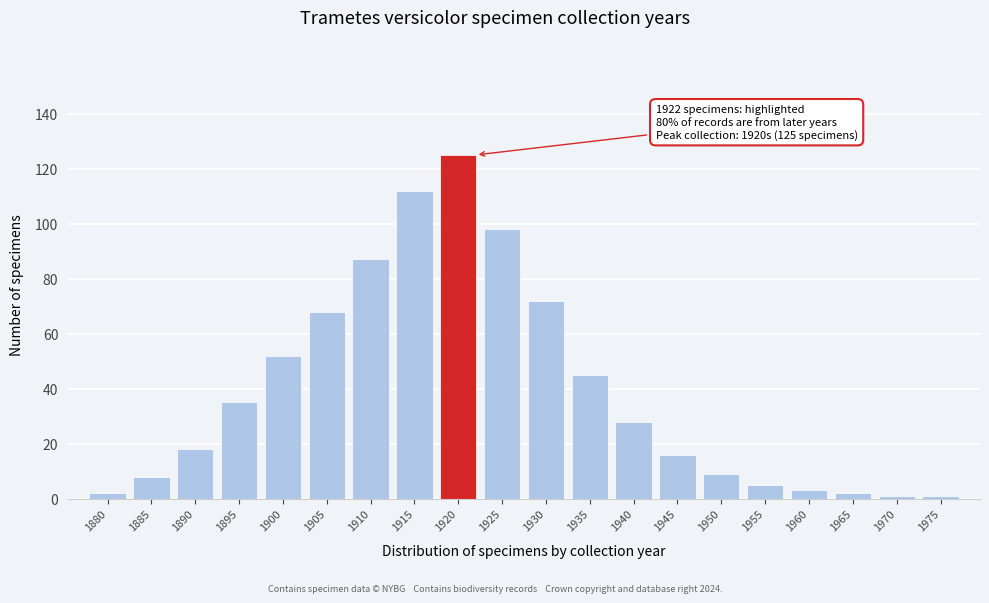

Reading left to right, list all the values displayed in this chart.

2	8	18	35	52	68	87	112	125	98	72	45	28	16	9	5	3	2	1	1